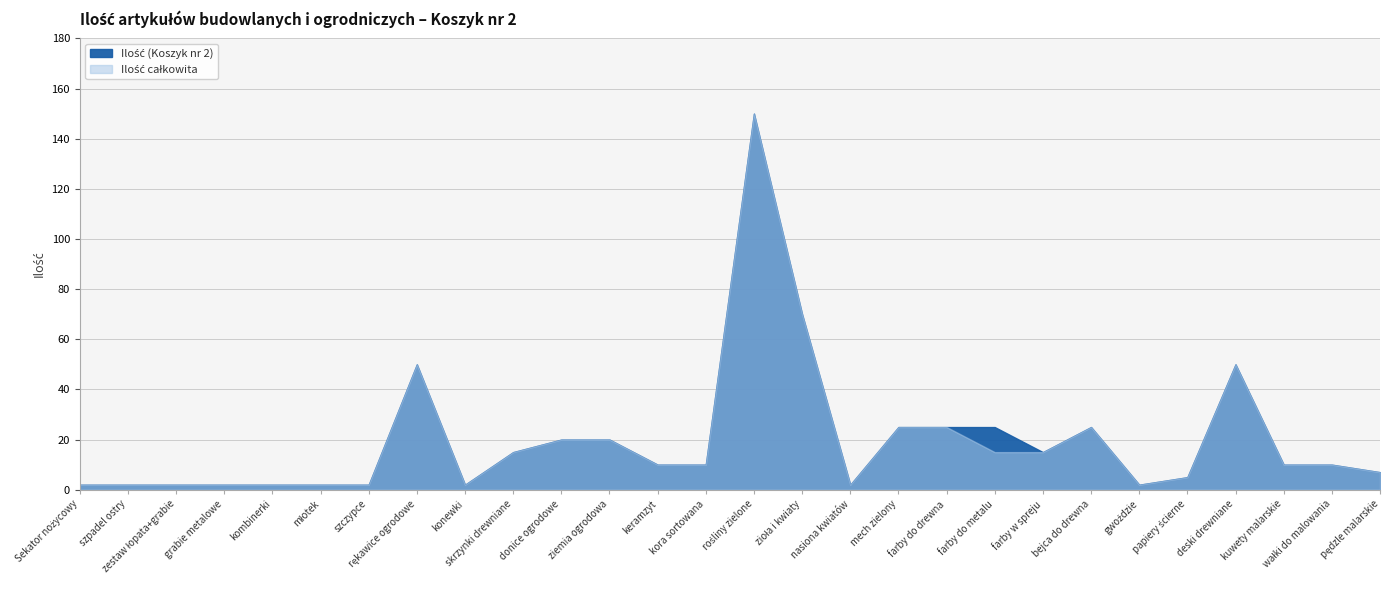

Reading left to right, transcribe all the data shown in this chart.

Ilość (Koszyk nr 2): Sekator nożycowy=2	szpadel ostry=2	zestaw łopata+grabie=2	grabie metalowe=2	kombinerki=2	młotek=2	szczypce=2	rękawice ogrodowe=50	konewki=2	skrzynki drewniane=15	donice ogrodowe=20	ziemia ogrodowa=20	keramzyt=10	kora sortowana=10	rośliny zielone=150	zioła i kwiaty=70	nasiona kwiatów=2	mech zielony=25	farby do drewna=25	farby do metalu=25	farby w spreju=15	bejca do drewna=25	gwoździe=2	papiery ścierne=5	deski drewniane=50	kuwety malarskie=10	wałki do malowania=10	pędzle malarskie=7
Ilość całkowita: Sekator nożycowy=2	szpadel ostry=2	zestaw łopata+grabie=2	grabie metalowe=2	kombinerki=2	młotek=2	szczypce=2	rękawice ogrodowe=50	konewki=2	skrzynki drewniane=15	donice ogrodowe=20	ziemia ogrodowa=20	keramzyt=10	kora sortowana=10	rośliny zielone=150	zioła i kwiaty=70	nasiona kwiatów=2	mech zielony=25	farby do drewna=25	farby do metalu=15	farby w spreju=15	bejca do drewna=25	gwoździe=2	papiery ścierne=5	deski drewniane=50	kuwety malarskie=10	wałki do malowania=10	pędzle malarskie=7